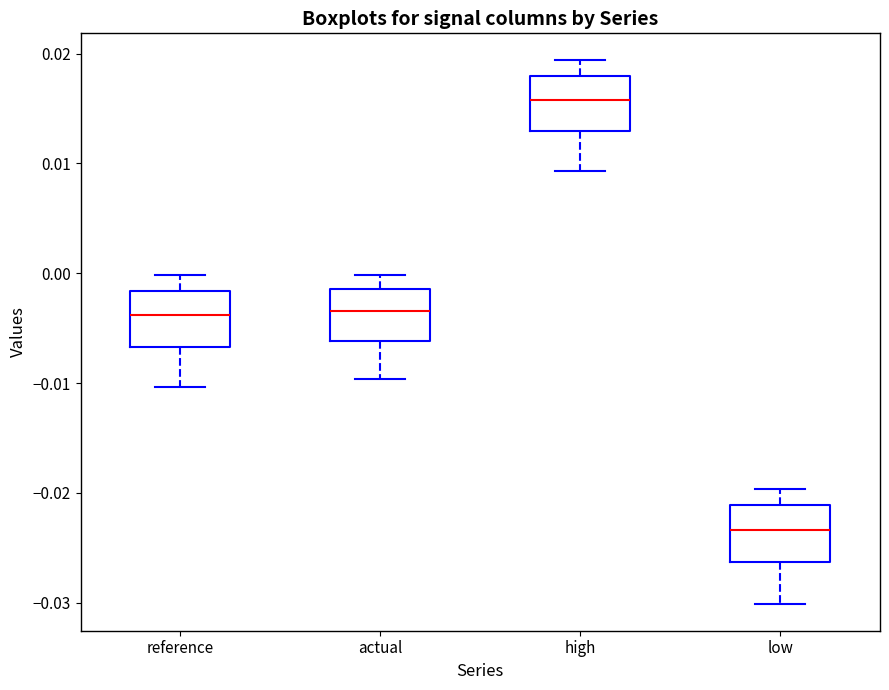

Reading left to right, transcribe this box plot: for each box, give where its median line is, the range the box spans, and where its two whiskers end, as read against the y-axis. The values are not printed on the chart, so give them approximately, as read against the axis.

reference: median -0.004, box -0.007 to -0.002, whiskers -0.010 to 0.000
actual: median -0.003, box -0.006 to -0.001, whiskers -0.010 to 0.000
high: median 0.016, box 0.013 to 0.018, whiskers 0.009 to 0.019
low: median -0.023, box -0.026 to -0.021, whiskers -0.030 to -0.020